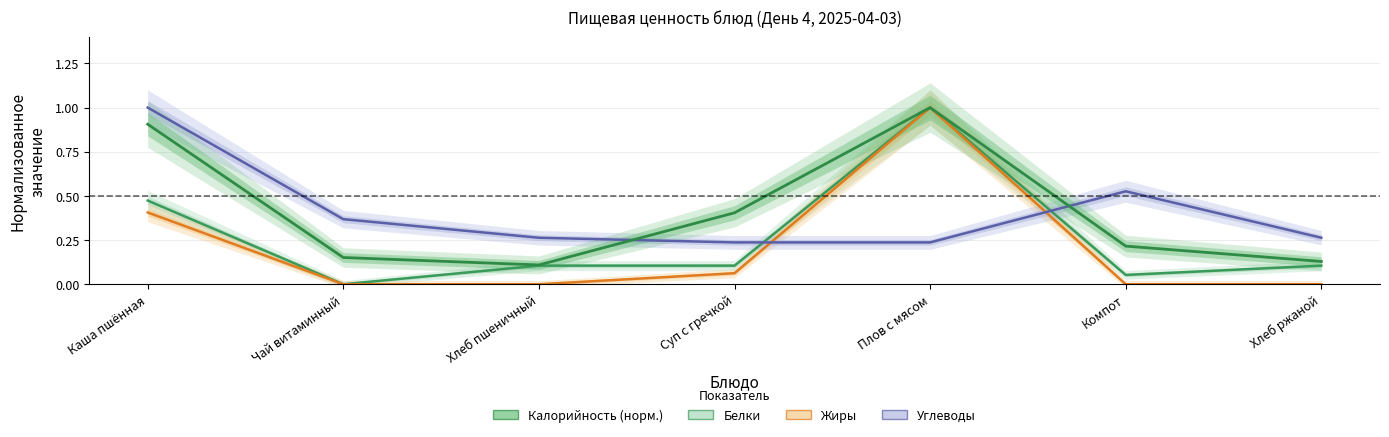

What is the label of the 4th point from the left?

Суп с гречкой